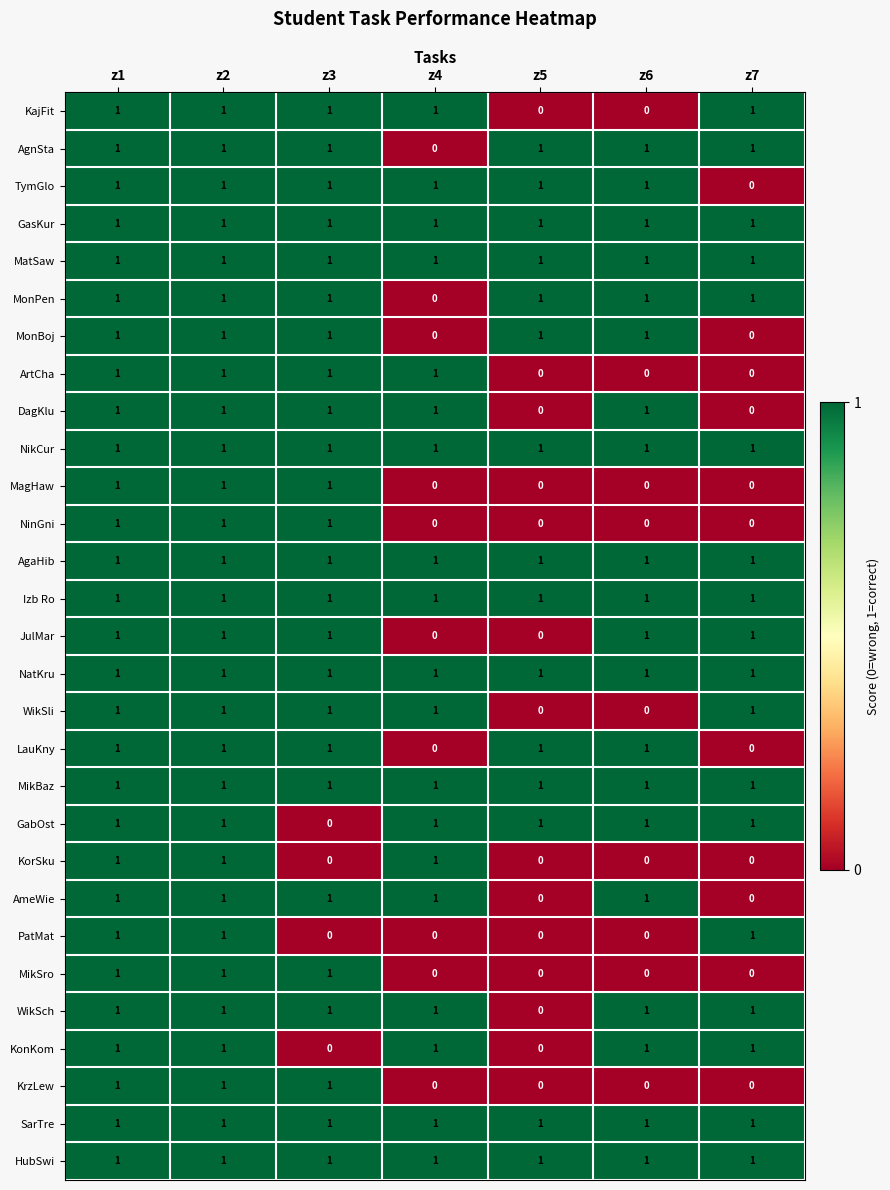

The value of PatMat at z5 is 0. True or false?

True